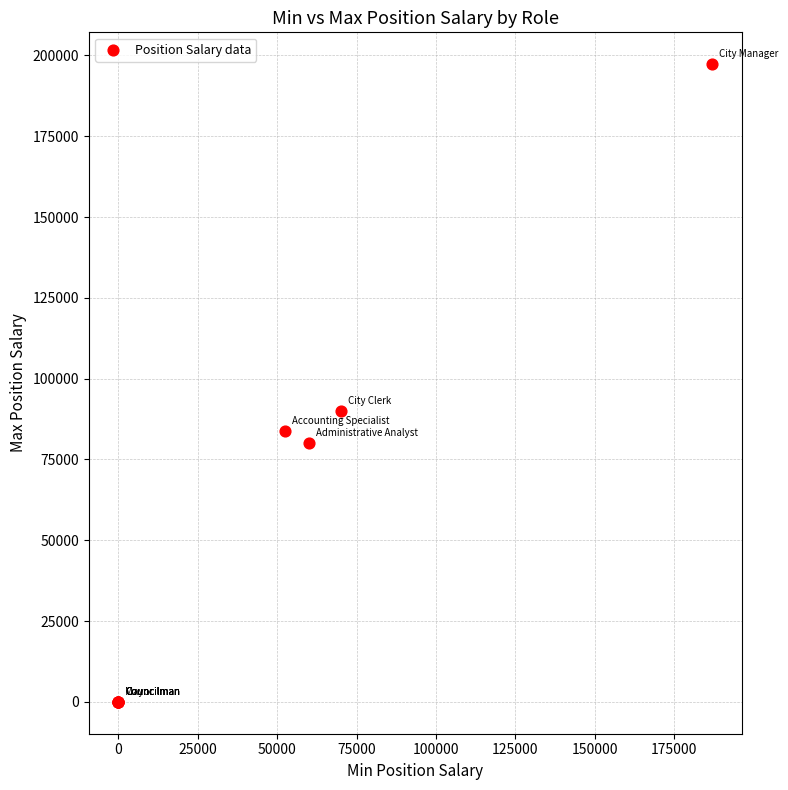

What Y value in the scatter plot is closest to 98642?

90000